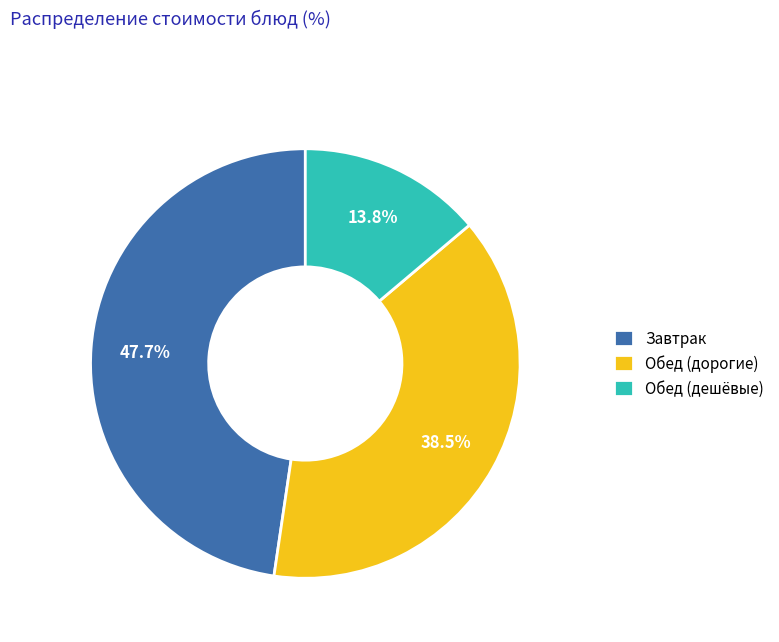

Which category has the biggest portion of the pie?

Завтрак